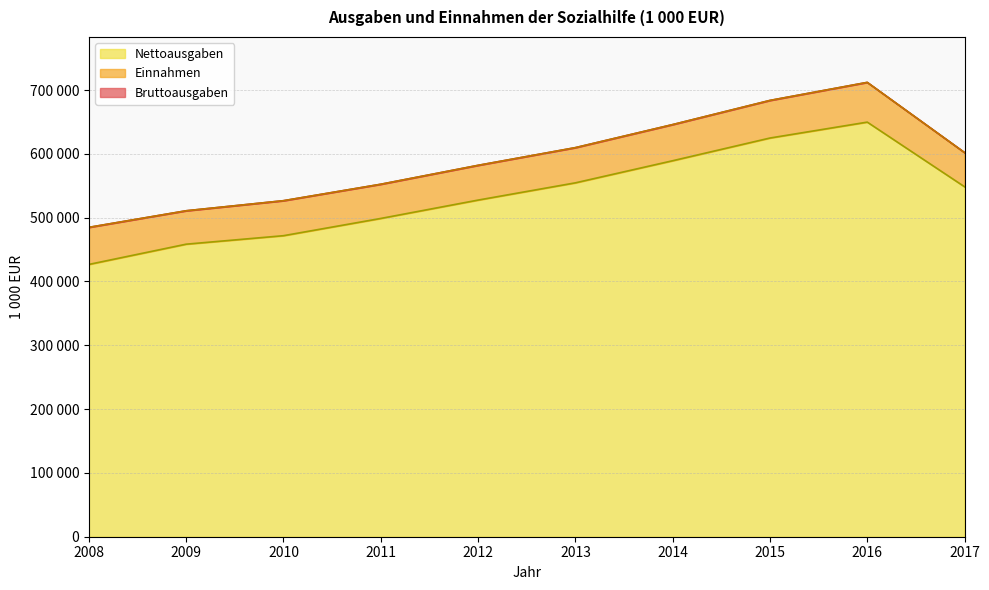

What is the total value across all series at 2011?

1051145